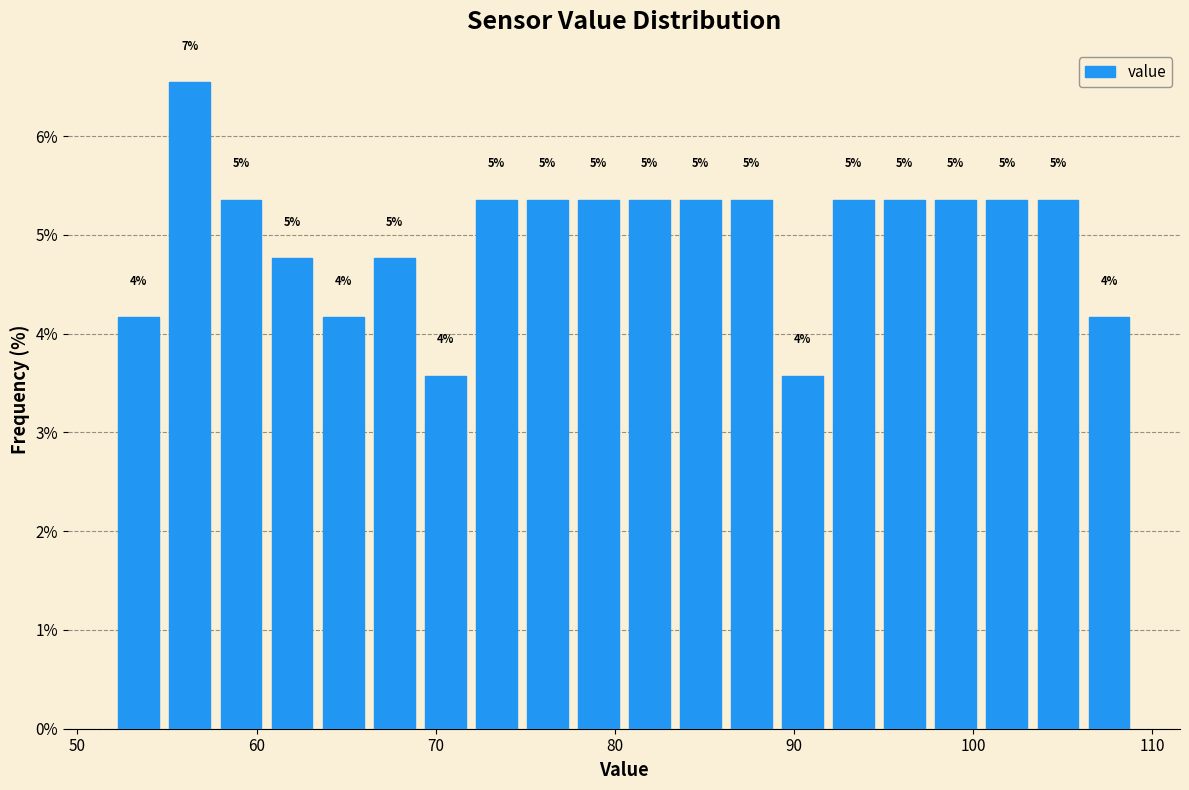

Around what value on the x-axis is the tallest bar? Give the approximate position of its centre, as read against the axis.

56